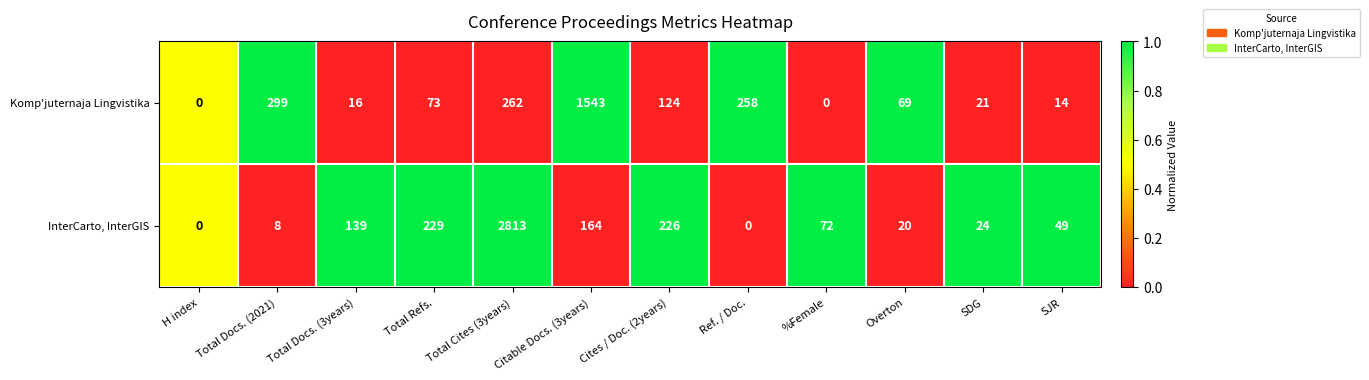

What is the difference between the Komp'juternaja Lingvistika values at Total Docs. (2021) and Ref. / Doc.?

41